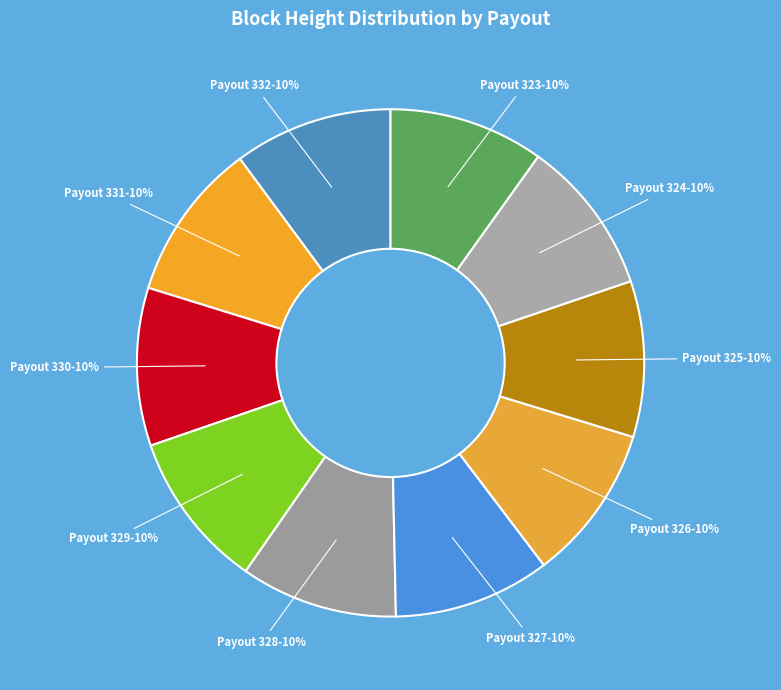

How many slices are in this pie chart?

10